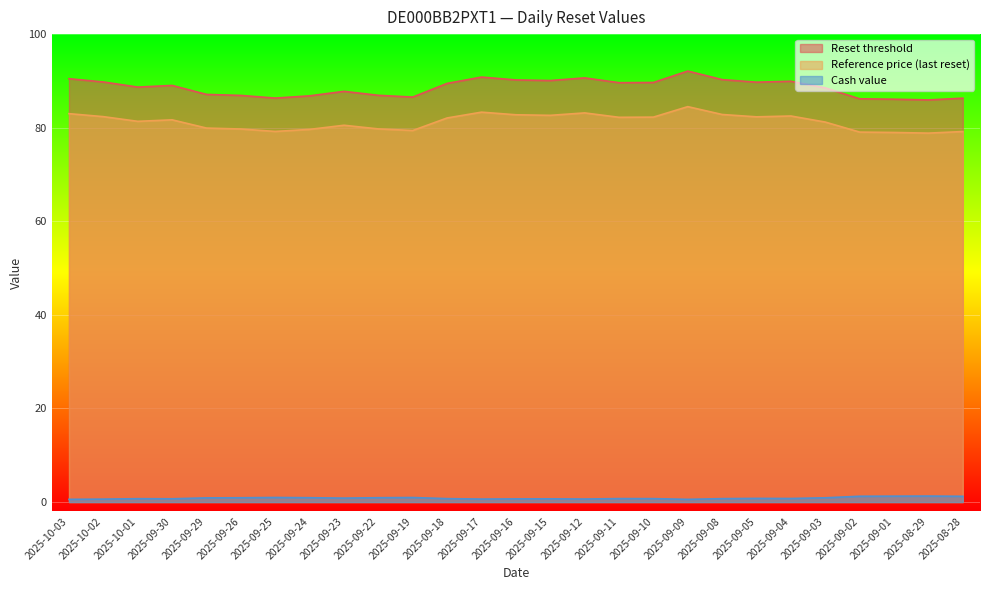

Which series has the largest range (max minus min)?

Reset threshold